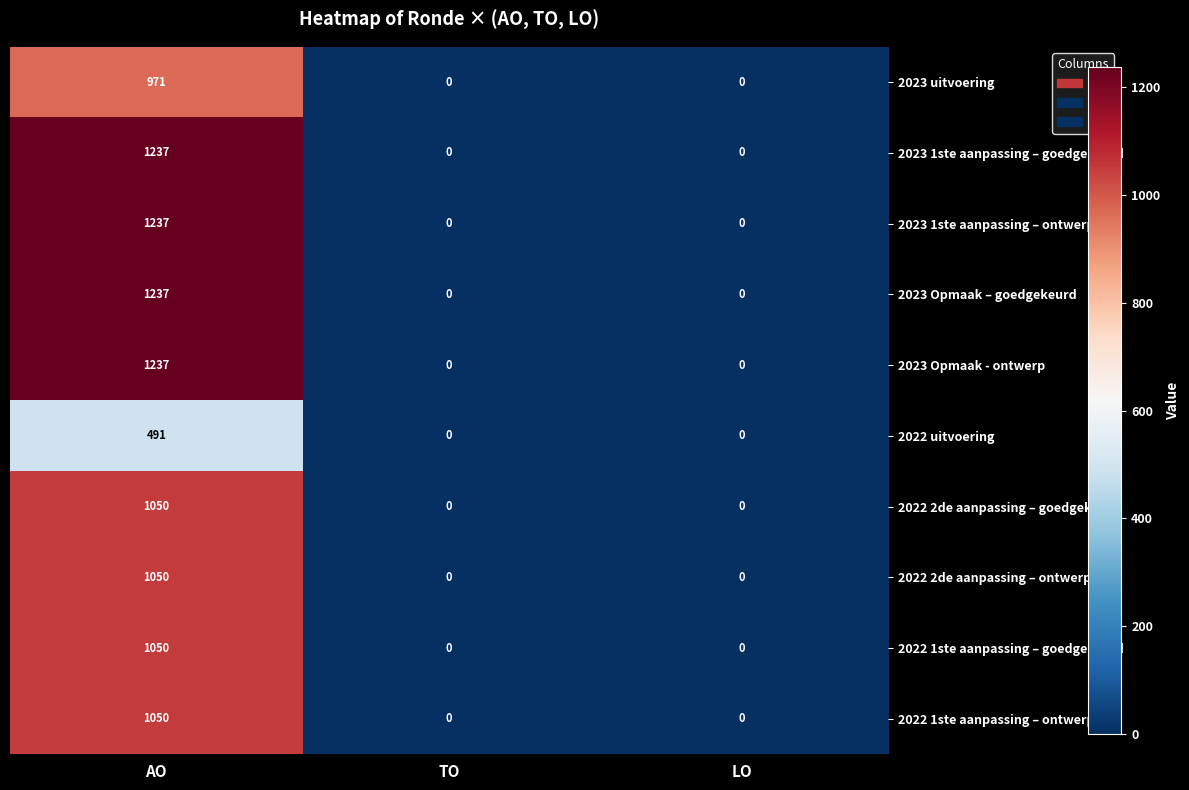

Which label corresponds to the largest value in the chart?

AO